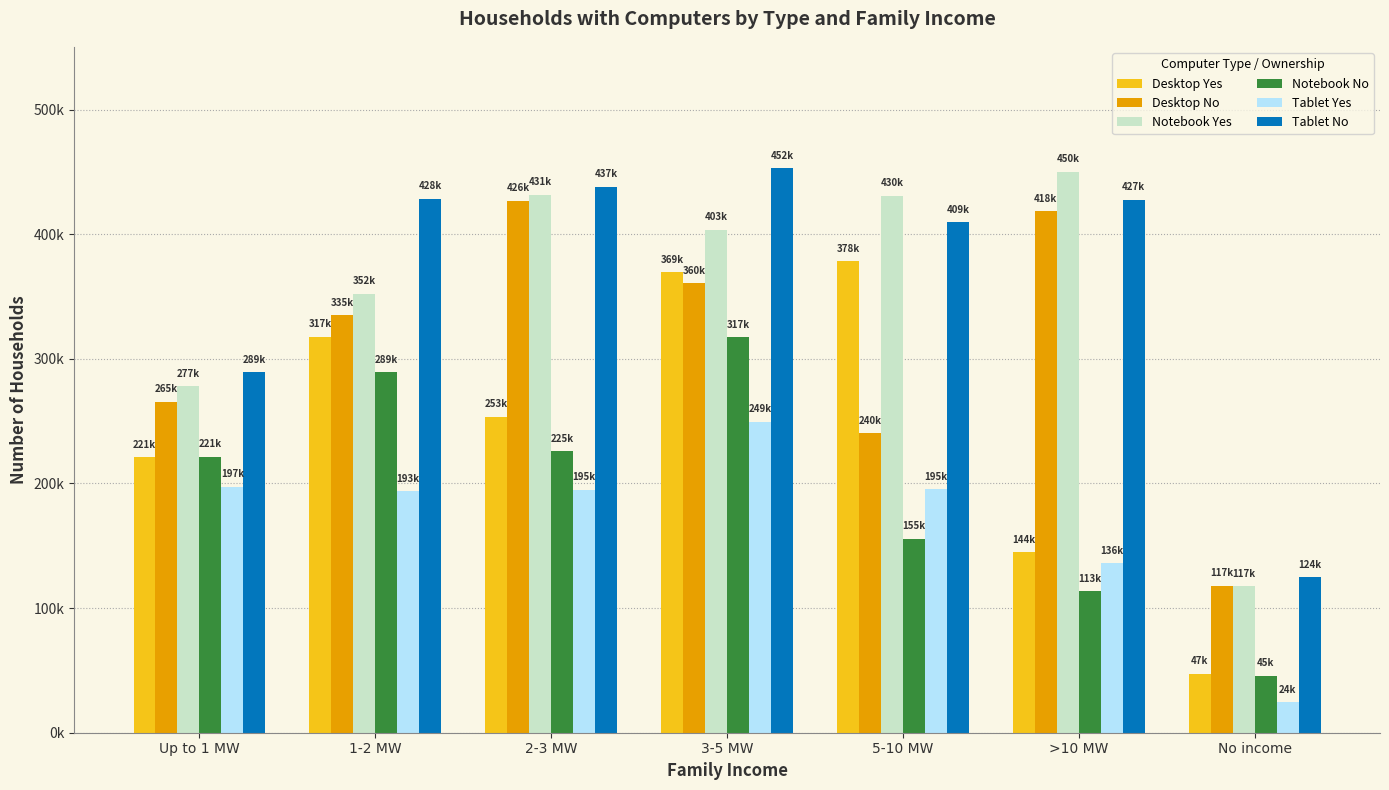

Between No income and 5-10 MW, which is larger?

5-10 MW